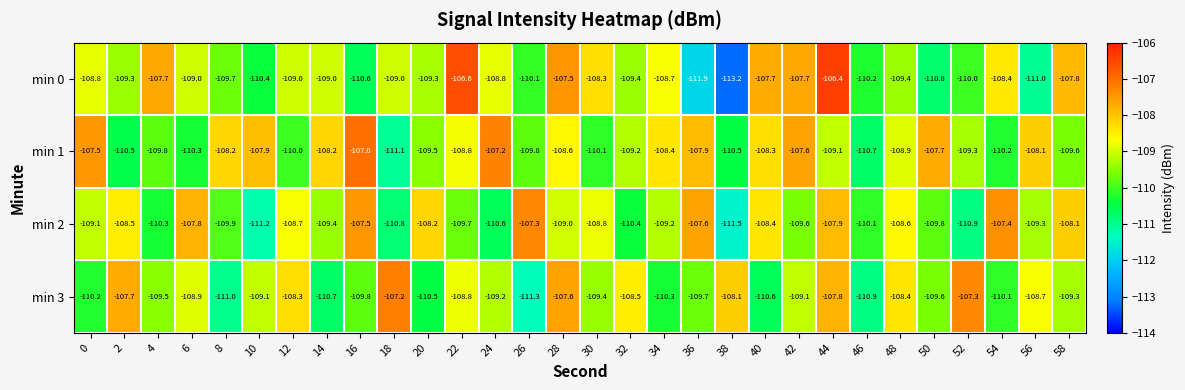

What is the maximum value shown in the chart?

-106.4